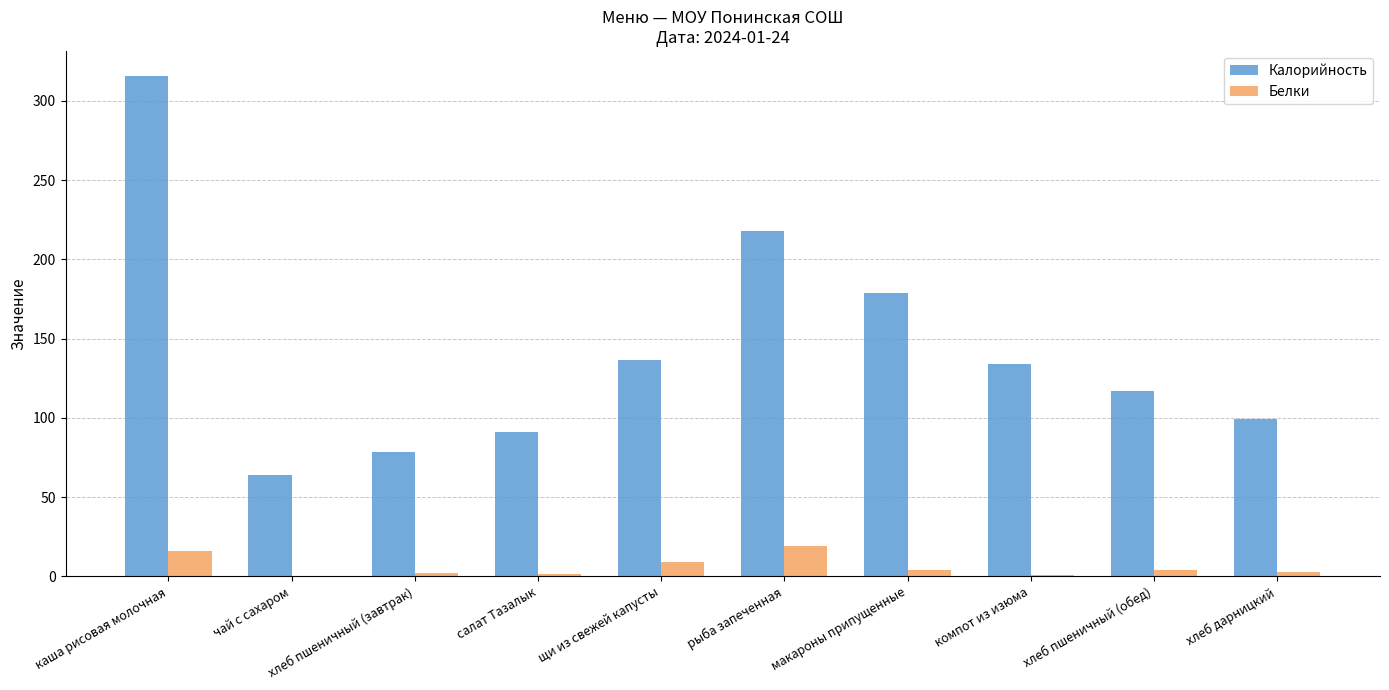

What is the maximum value for Белки?

19.0